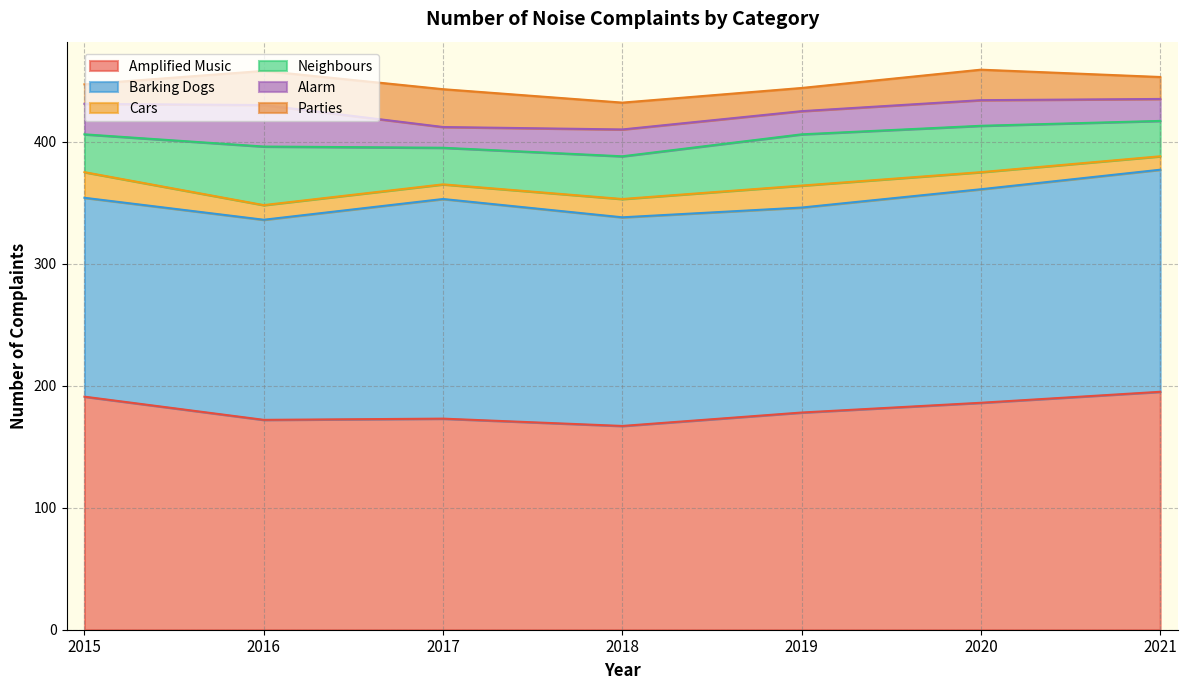

What is the value of the Barking Dogs point at the 1st from the left?

163